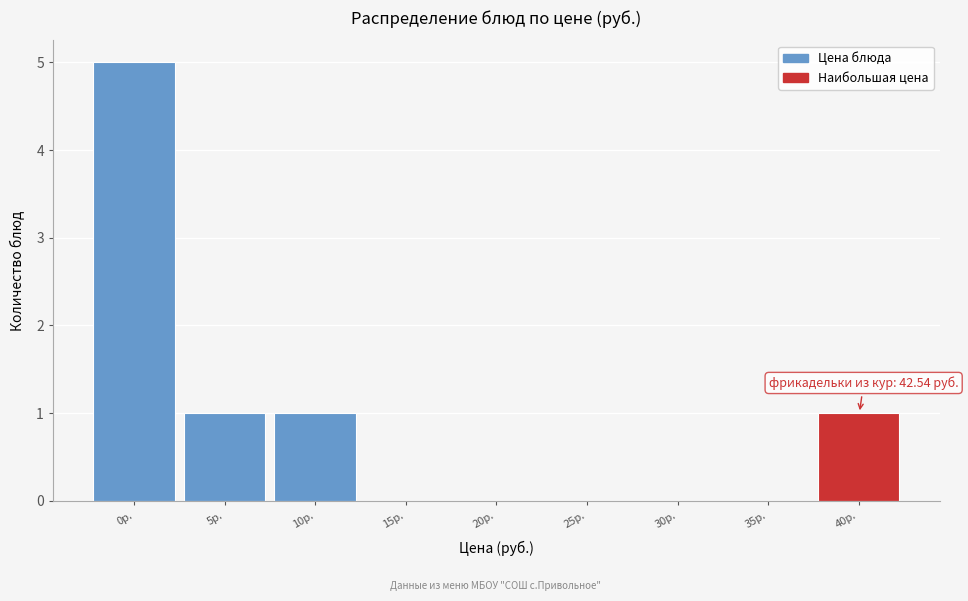

Reading left to right, extract all data points from this chart.

0р.=5	5р.=1	10р.=1	15р.=0	20р.=0	25р.=0	30р.=0	35р.=0	40р.=1